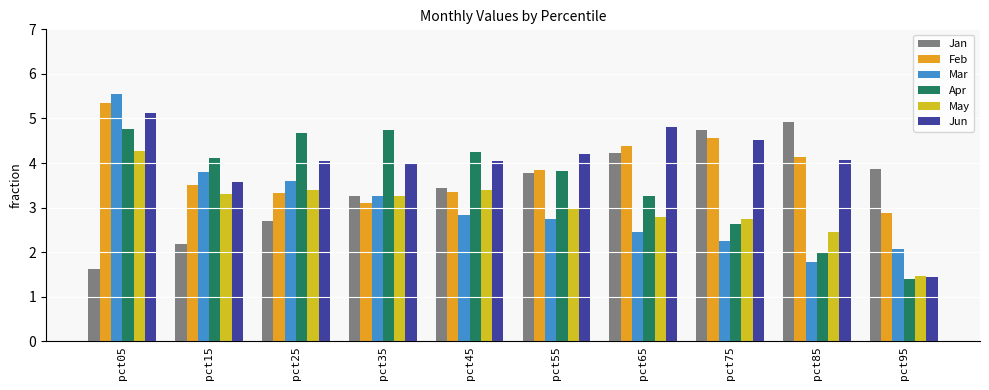

What is the total value across all series at pct05?

26.7